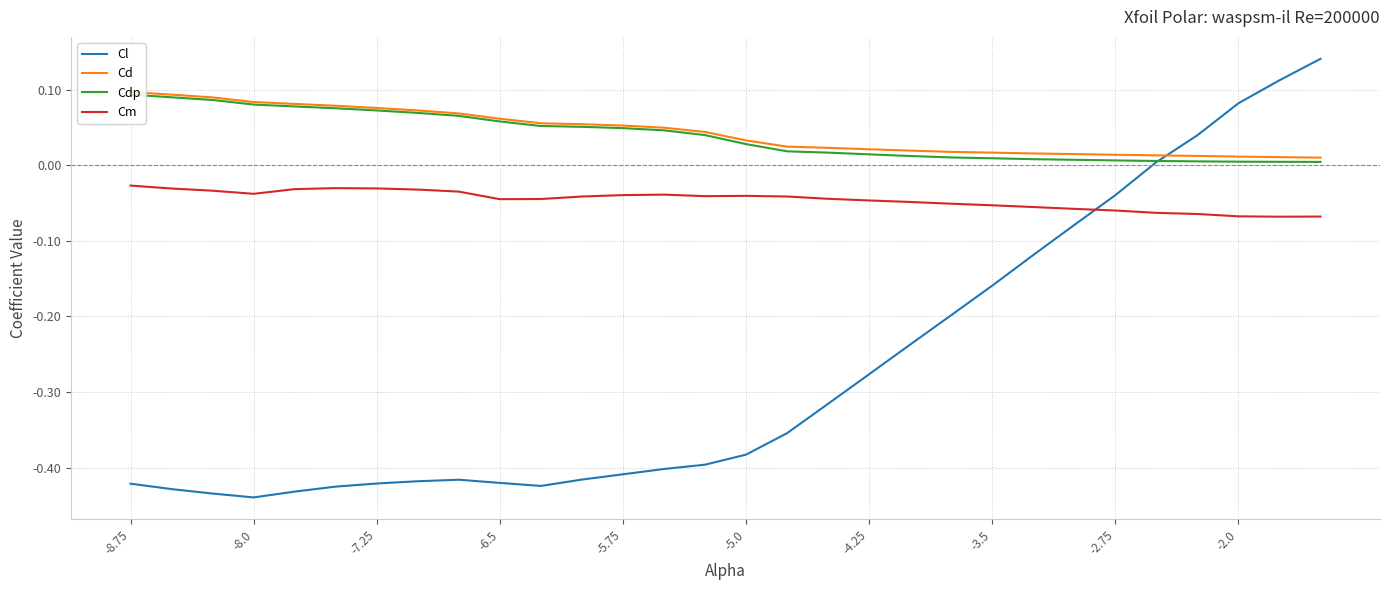

Which series has the largest range (max minus min)?

Cl